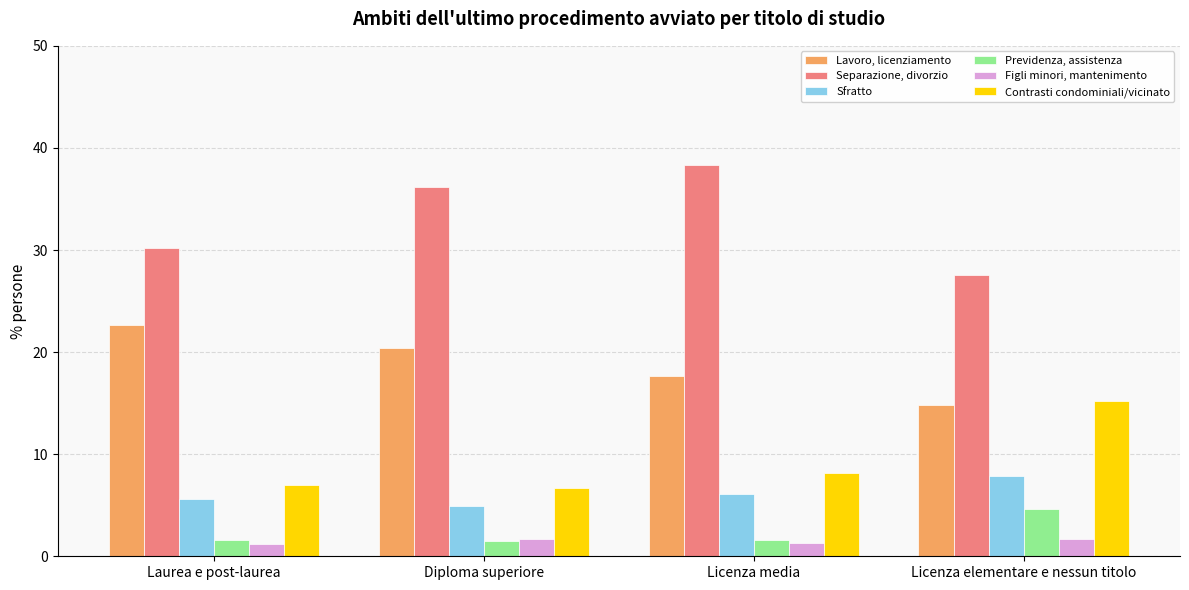

At how many categories does at least one series exceed 28?

3